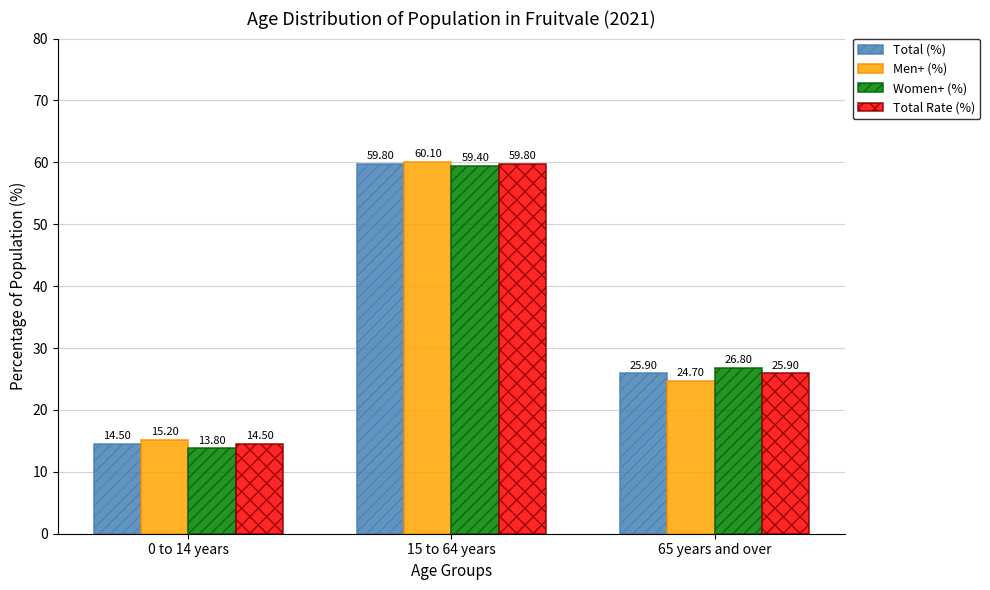

Between 0 to 14 years and 65 years and over, which series saw the biggest shift?

Women+ (%)